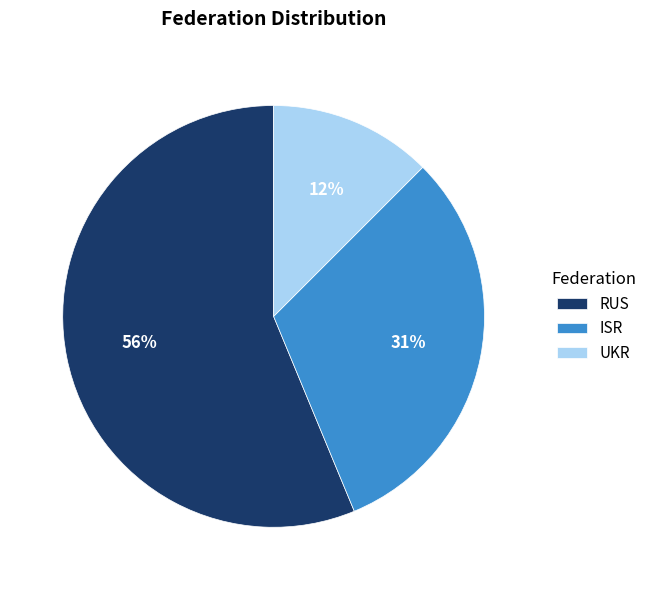

Is it true that UKR is 12% of the pie?

True